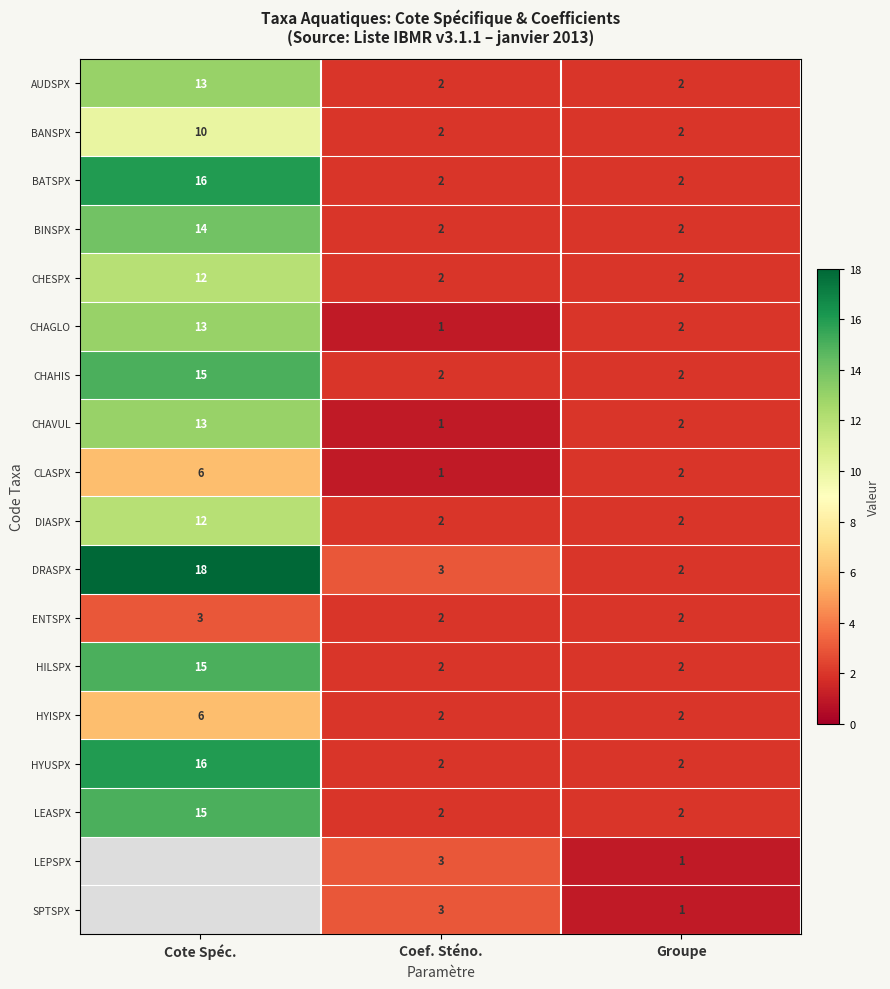

What is the difference between the highest and lowest values at Coef. Sténo.?

2